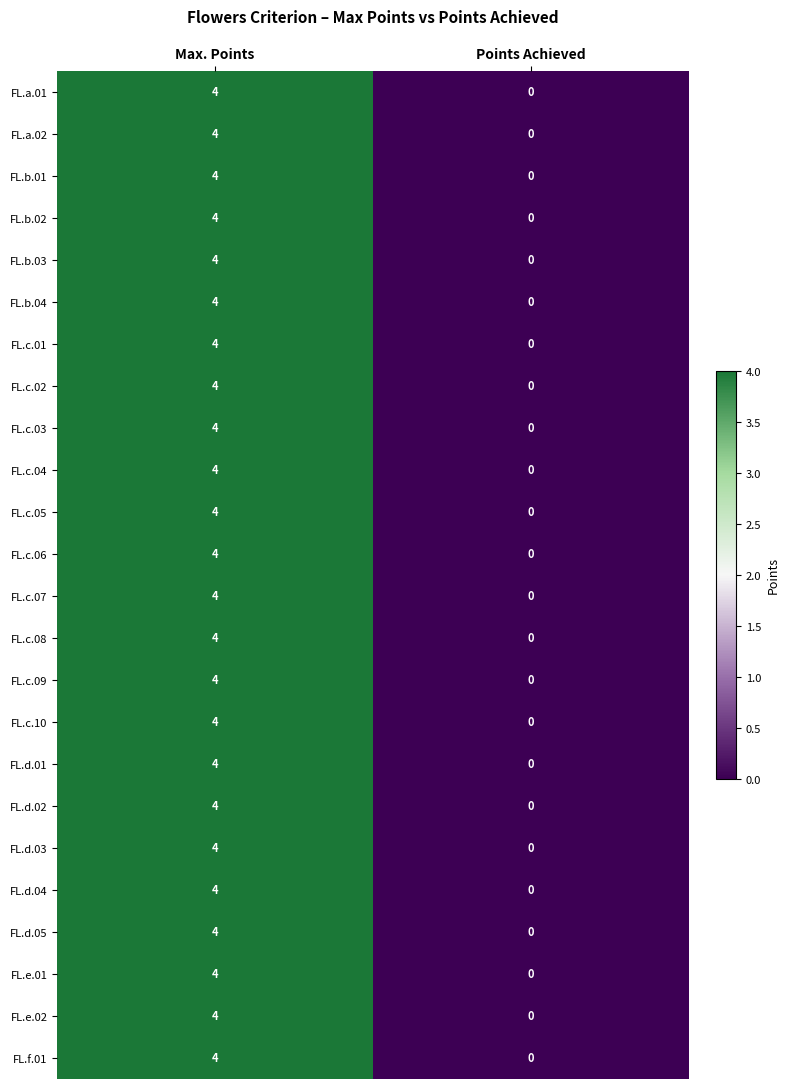

What is the sum of the FL.c.08 values at Max. Points and Points Achieved?

4